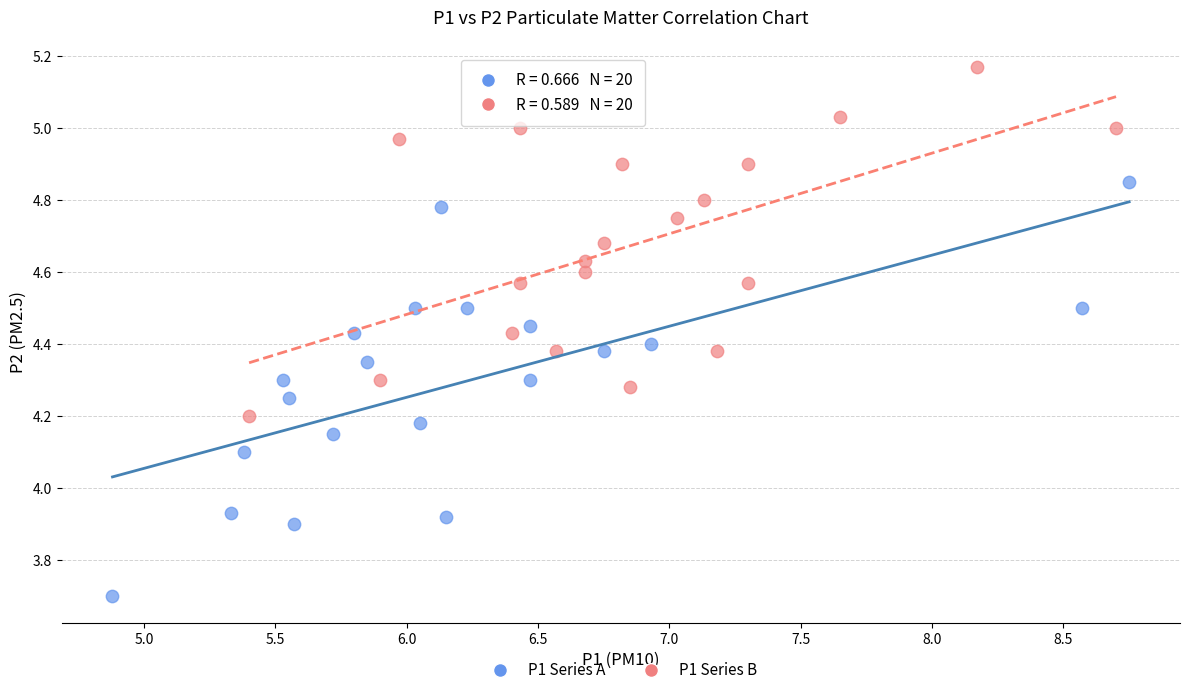

Which series has the largest Y range (max minus min)?

P1 Series A